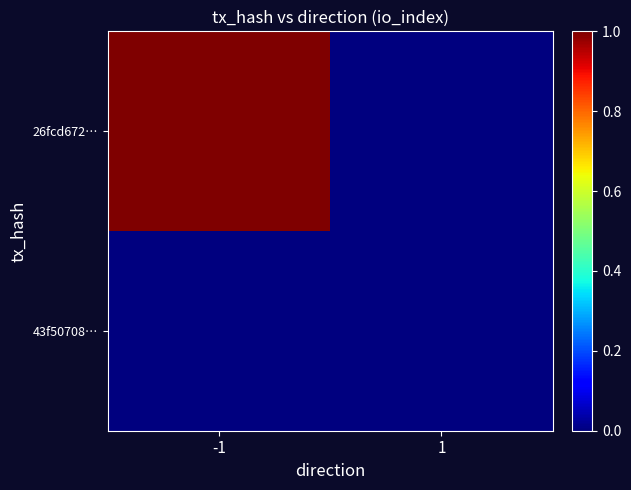

Reading left to right, list all the values displayed in this chart.

26fcd672…: -1=1	1=0
43f50708…: -1=0	1=0